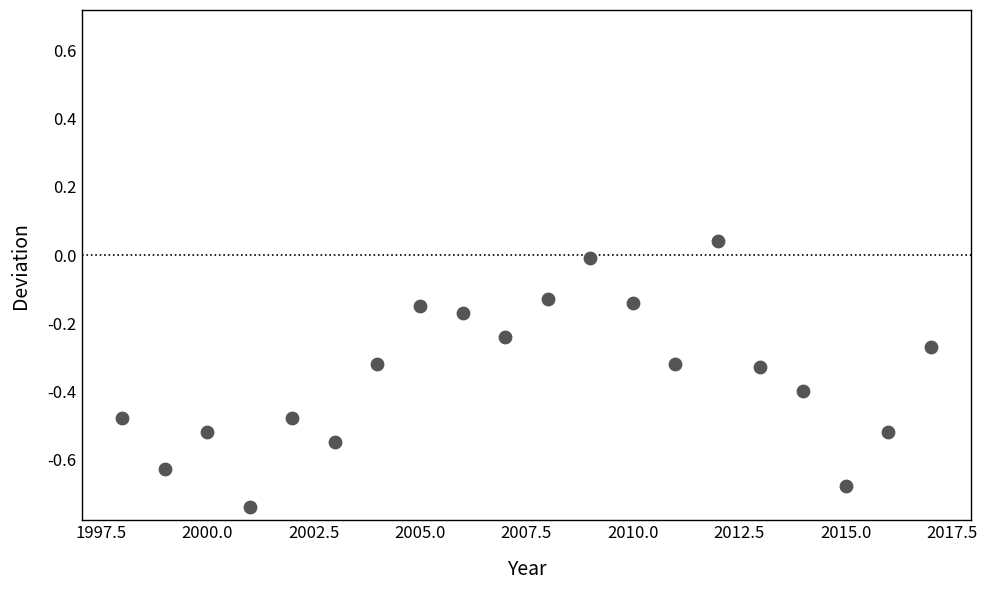

What is the range of Y values (max minus min)?

0.8